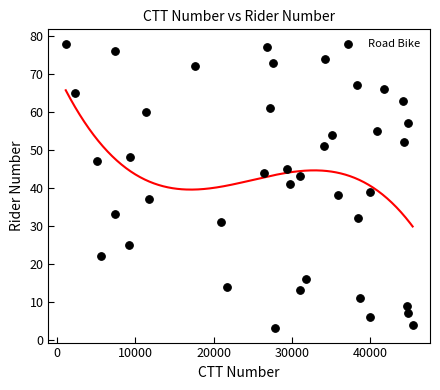

What is the range of Y values (max minus min)?

75